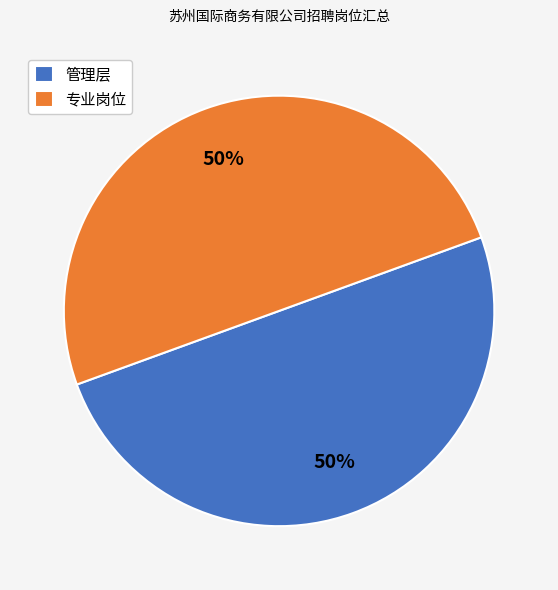

To the nearest percent, what is the combined percentage of 专业岗位 and 管理层?

100%